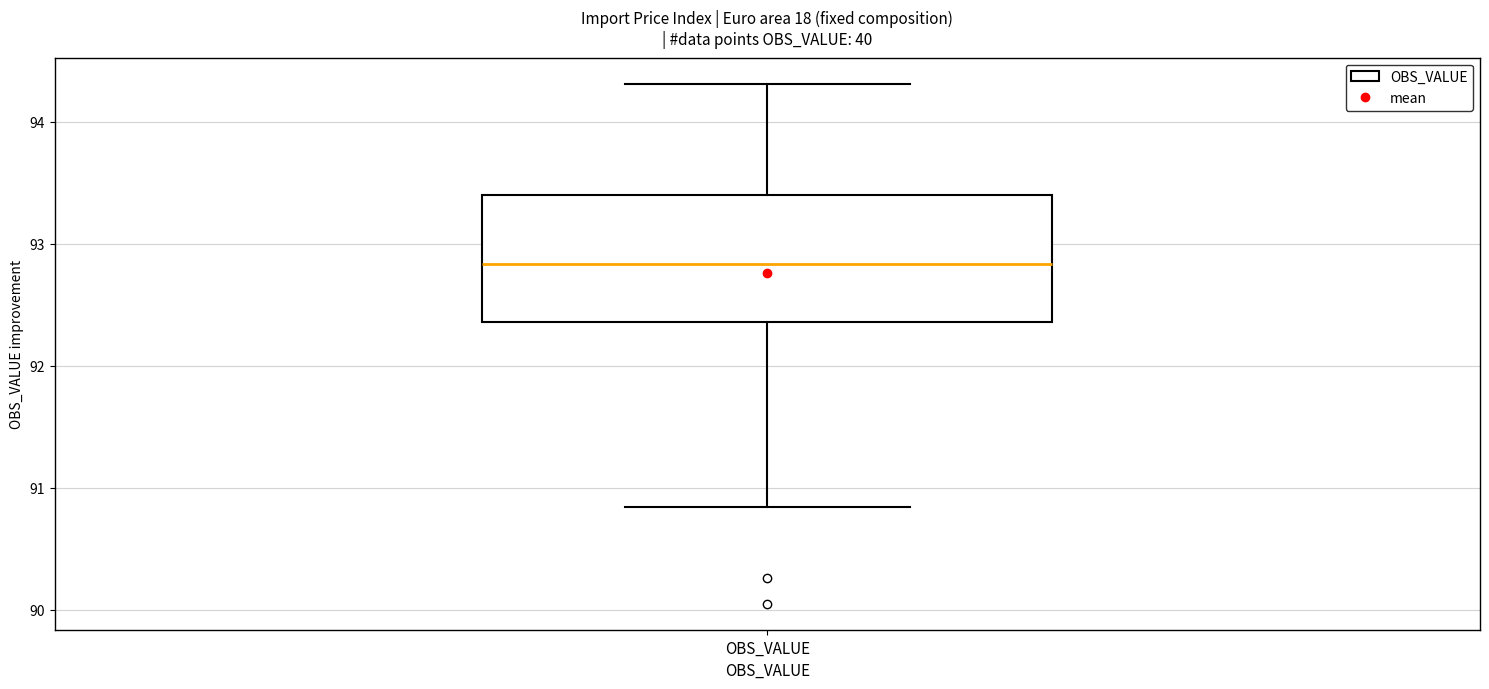

Where is the lower edge of the box for OBS_VALUE on the y-axis? The values are not printed on the chart, so give them approximately, as read against the axis.

92.4